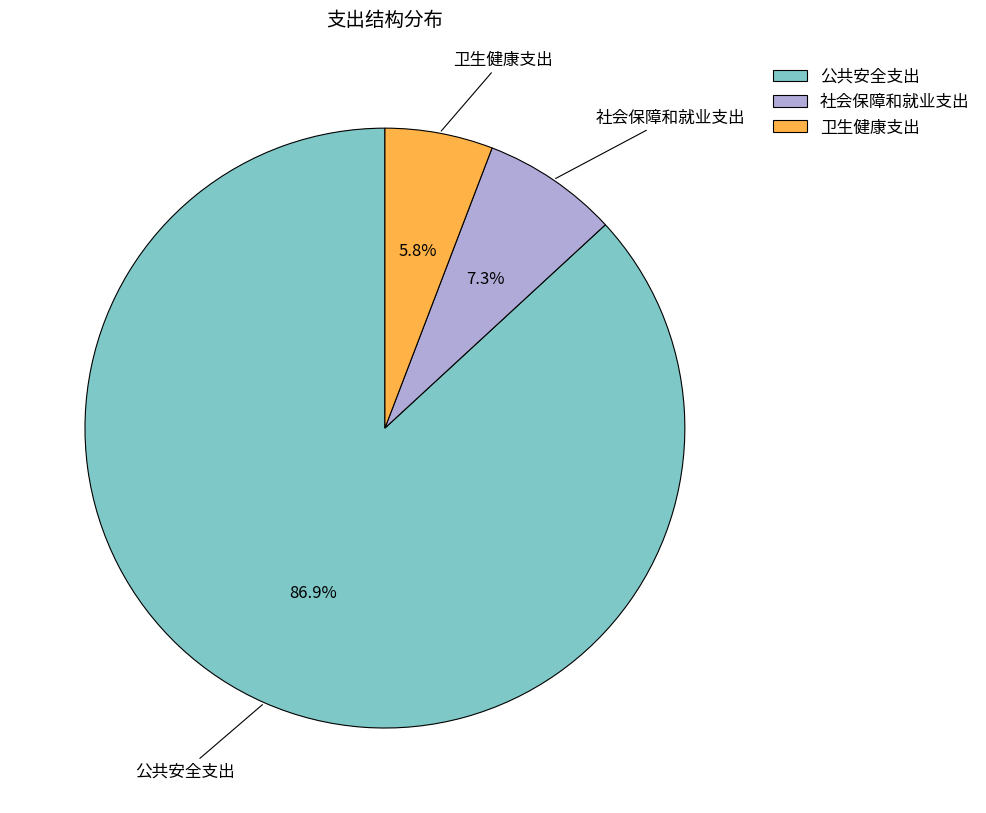

How many segments does this pie chart have?

3